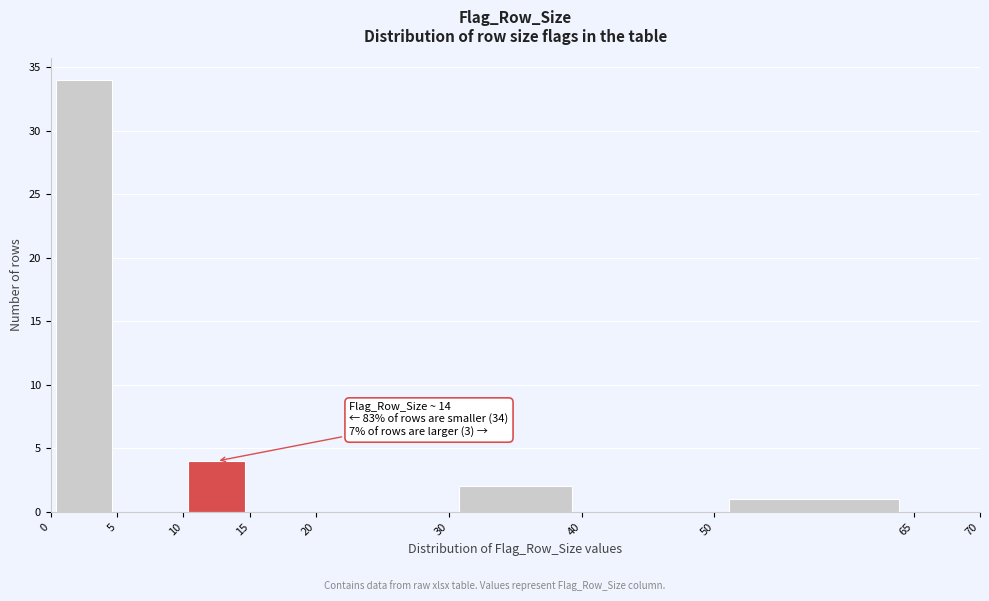

Which range on the x-axis has the tallest bar?

0 to 5